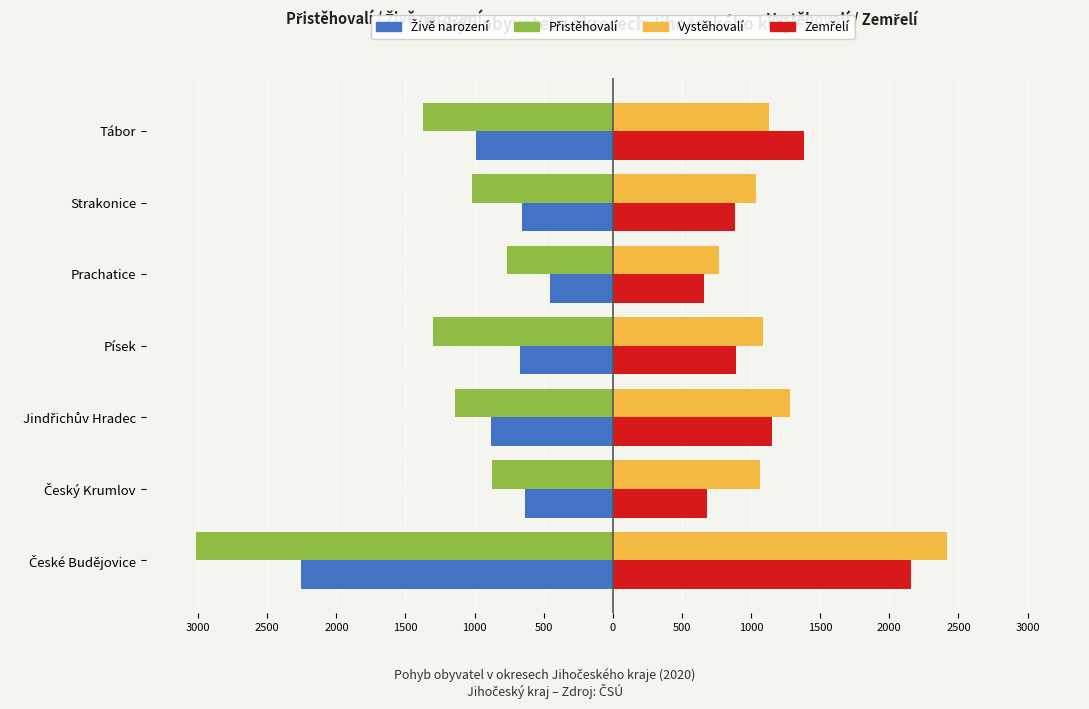

What is the sum of all Zemřelí values?

7800